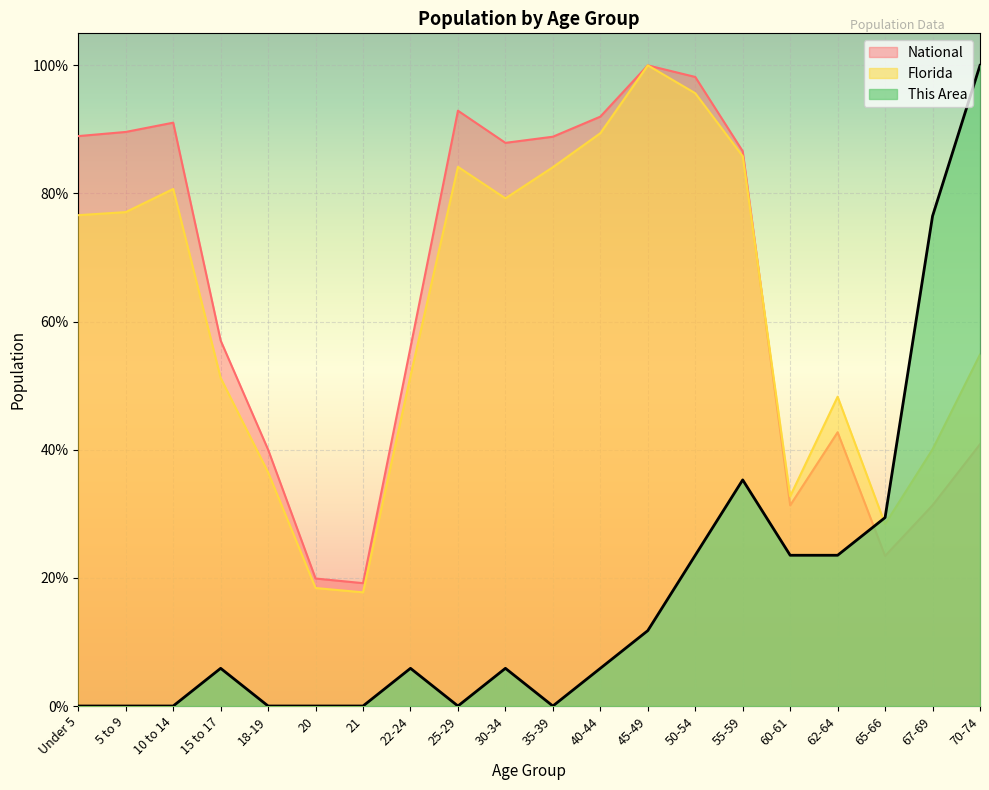

Where is National nearest to the value 59?

15 to 17